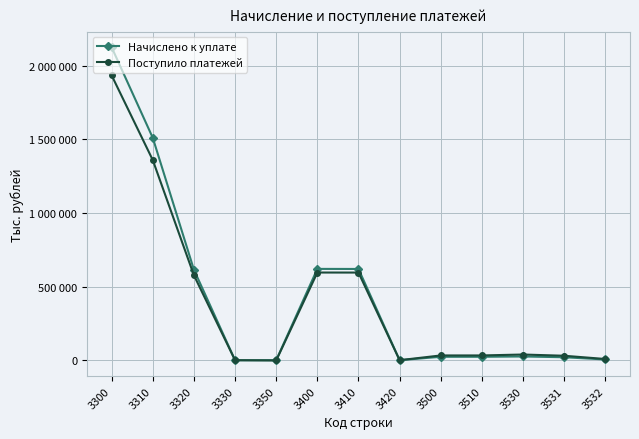

Is this an area chart (filled region under the line)?

No